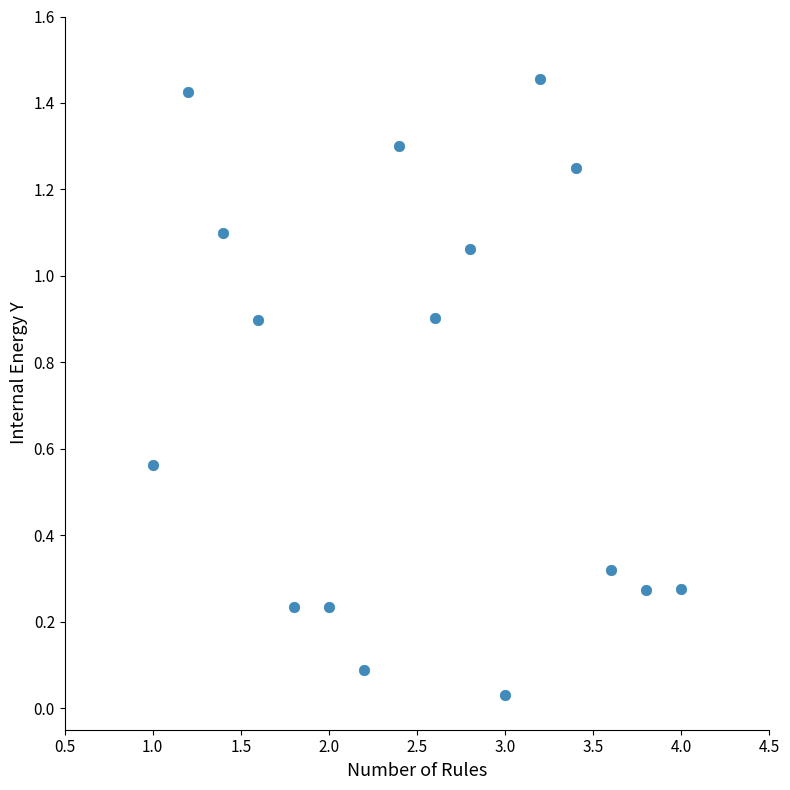

What is the range of X values (max minus min)?

3.0